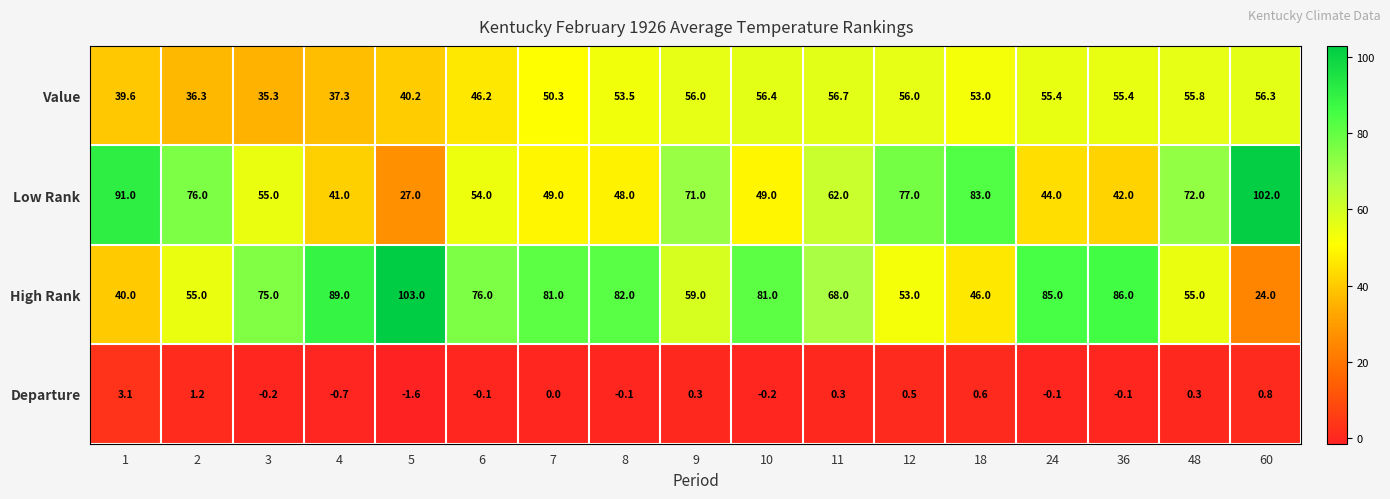

Which series has the widest spread of values?

High Rank